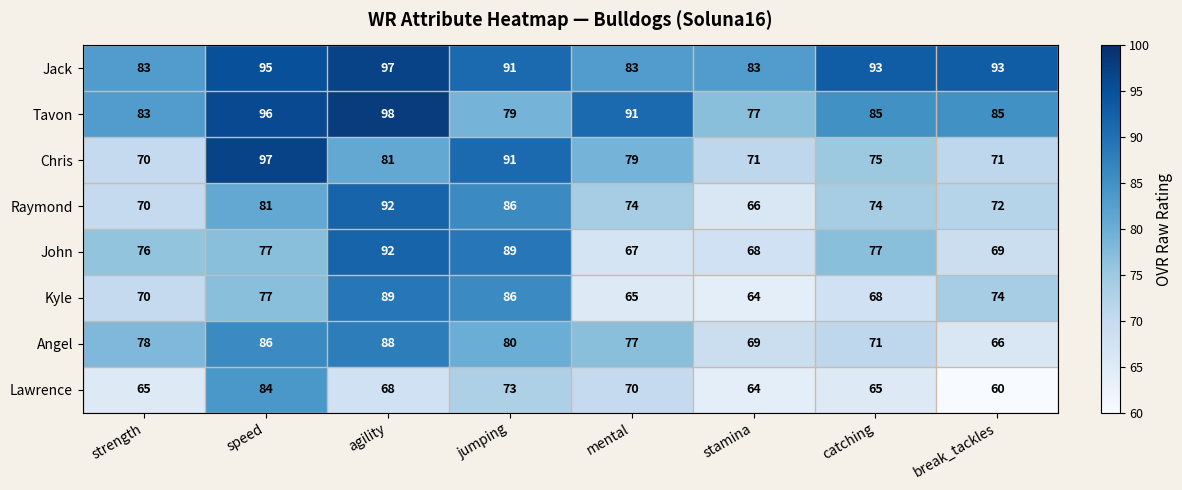

What is the average value of the John series?

77